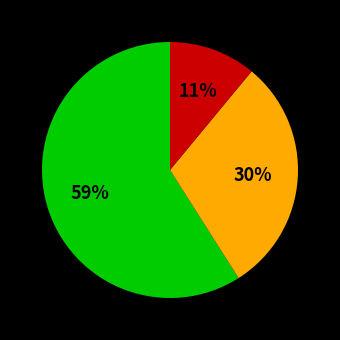

To the nearest percent, what is the average slice percentage?

33%